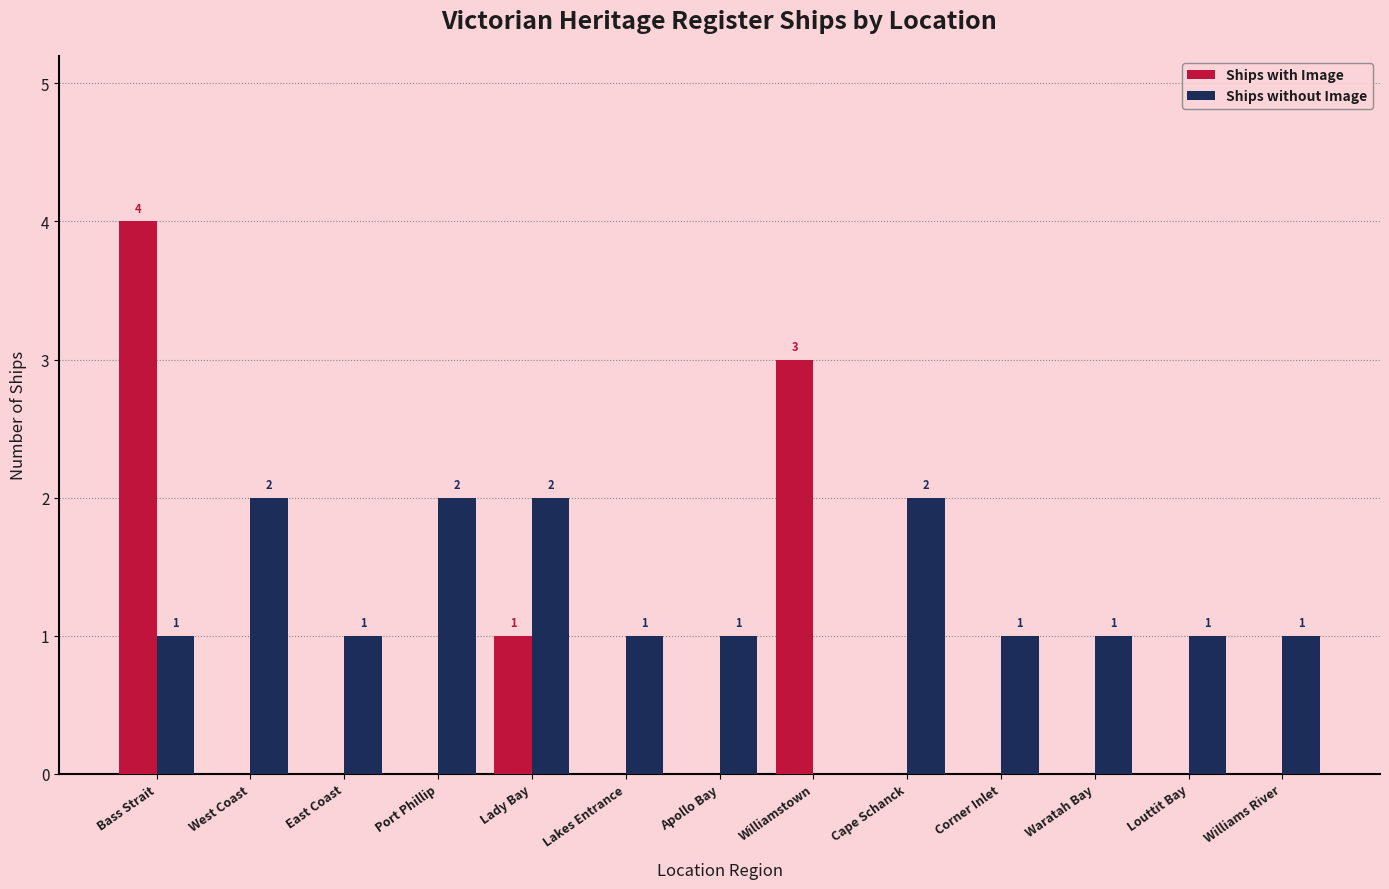

What are all the series names shown in the legend?

Ships with Image, Ships without Image